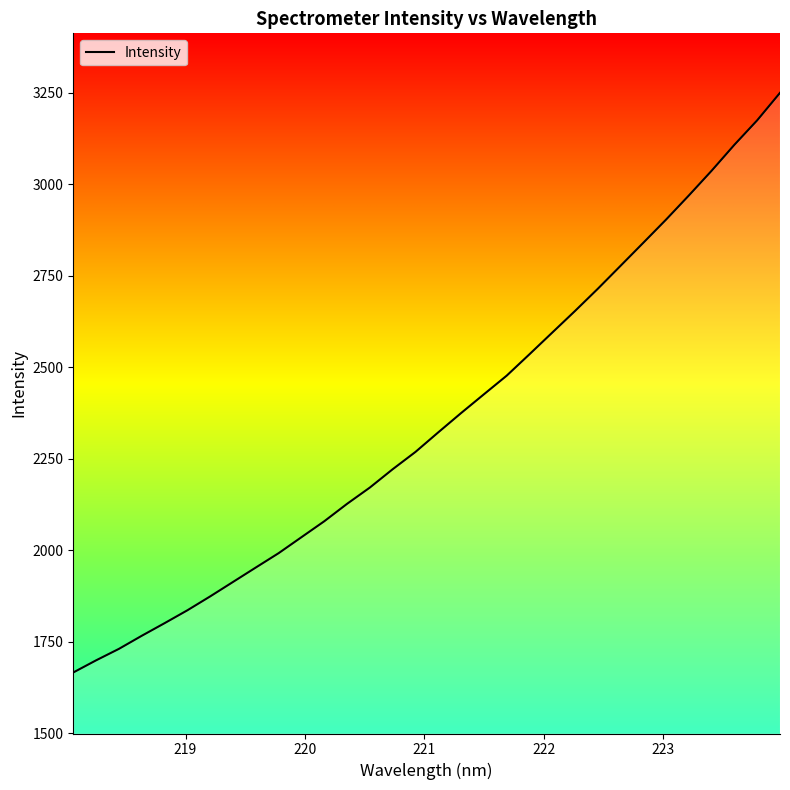

What is the smallest value displayed?

1666.5